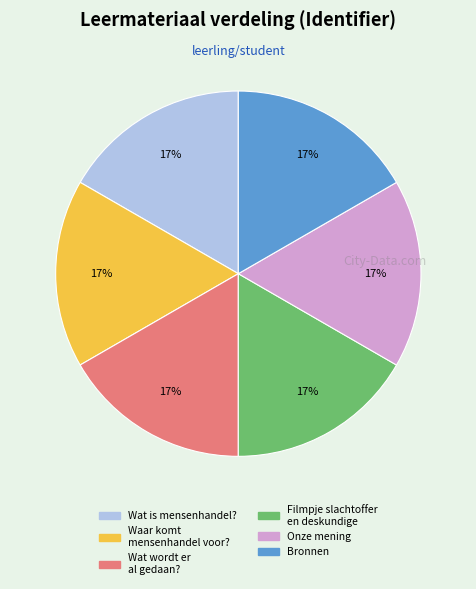

The Bronnen slice represents 17% of the pie. True or false?

True